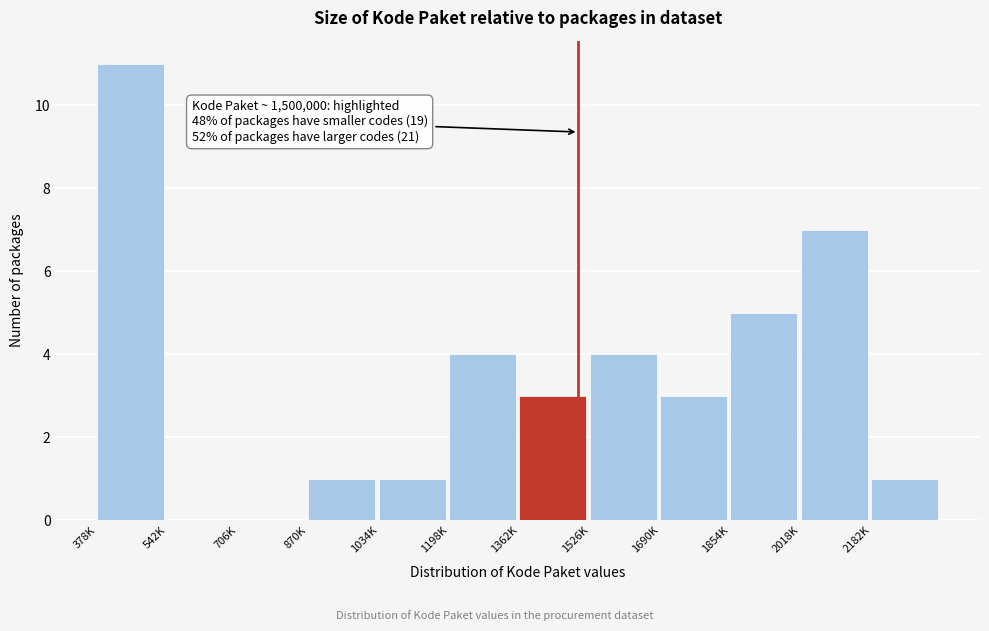

Reading left to right, what are all the values shown in this chart?

378K=11	542K=0	706K=0	870K=1	1034K=1	1198K=4	1362K=3	1526K=4	1690K=3	1854K=5	2018K=7	2182K=1